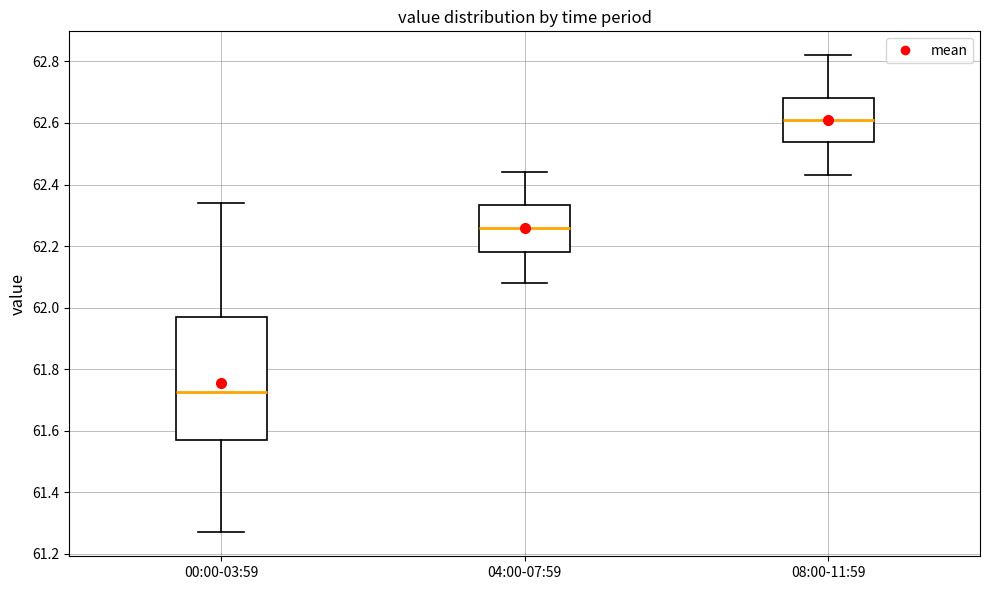

Reading left to right, transcribe this box plot: for each box, give where its median line is, the range the box spans, and where its two whiskers end, as read against the y-axis. The values are not printed on the chart, so give them approximately, as read against the axis.

00:00-03:59: median 61.72, box 61.58 to 61.98, whiskers 61.28 to 62.34
04:00-07:59: median 62.26, box 62.18 to 62.34, whiskers 62.08 to 62.44
08:00-11:59: median 62.62, box 62.54 to 62.68, whiskers 62.44 to 62.82